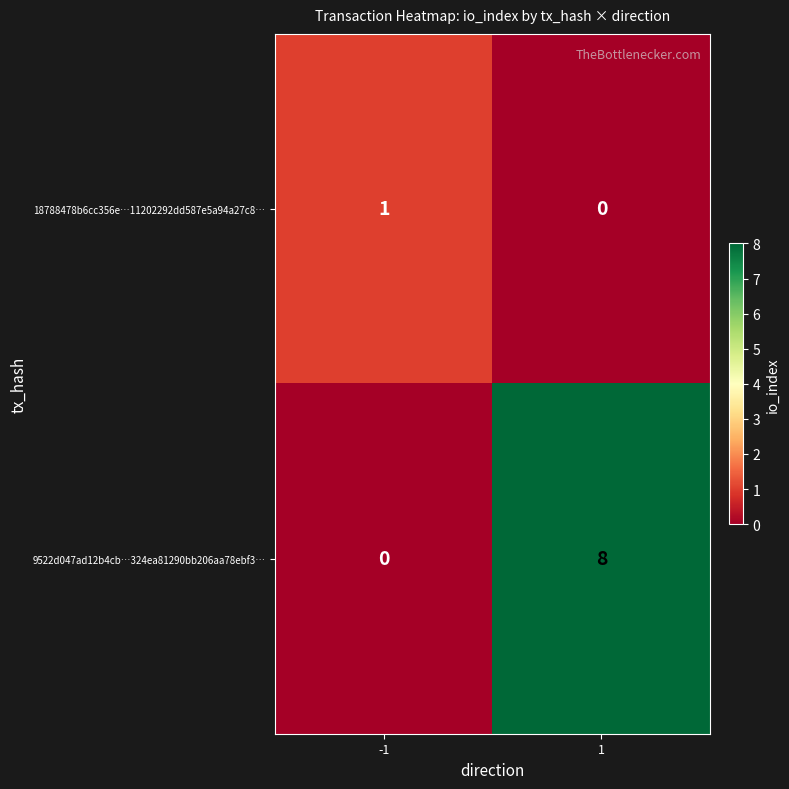

What is the sum of all 9522d047ad12b4cb…324ea81290bb206aa78ebf3… values?

8